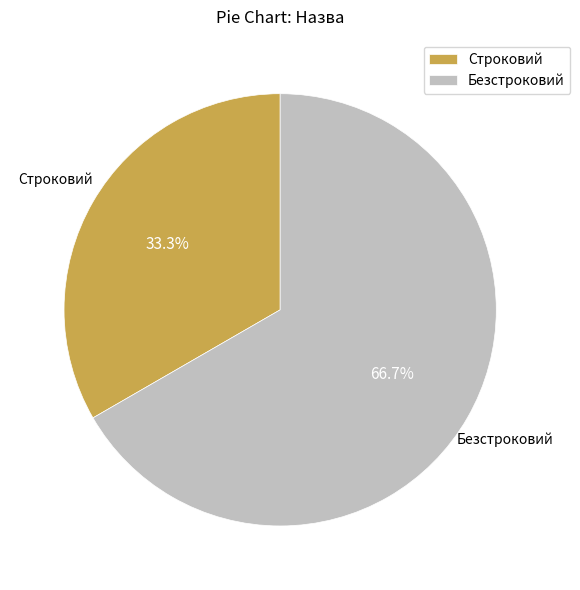

How many segments does this pie chart have?

2